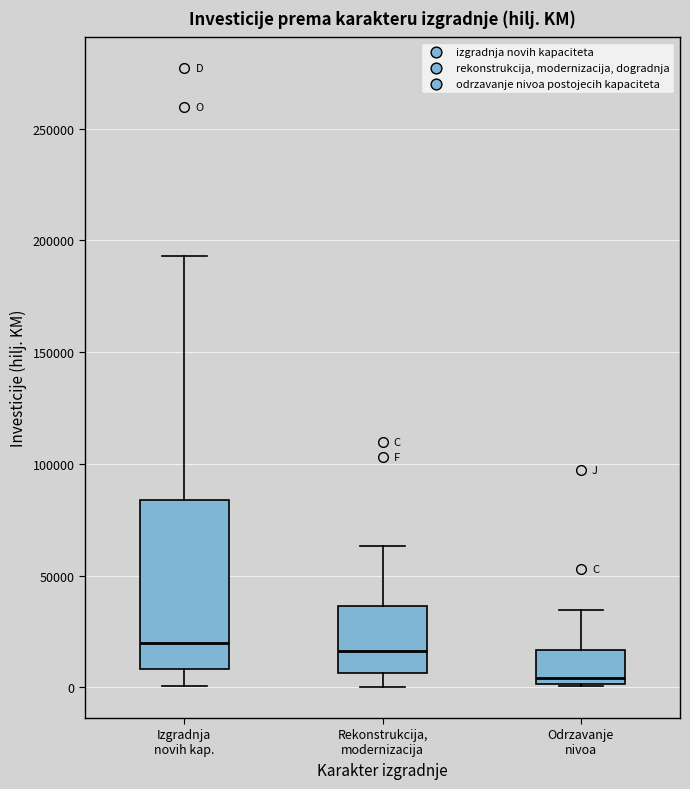

Reading left to right, read every box against the y-axis: the position of its median line, the range the box covers, and the ends of its whiskers. The values are not printed on the chart, so give them approximately, as read against the axis.

Izgradnja novih kap.: median 20000, box 10000 to 85000, whiskers 0 to 195000
Rekonstrukcija, modernizacija: median 15000, box 5000 to 35000, whiskers 0 to 65000
Odrzavanje nivoa: median 5000, box 0 to 15000, whiskers 0 to 35000